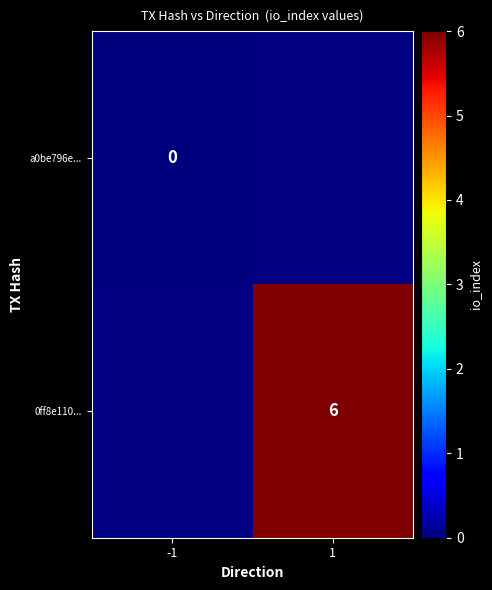

What is the greatest value displayed?

6.0